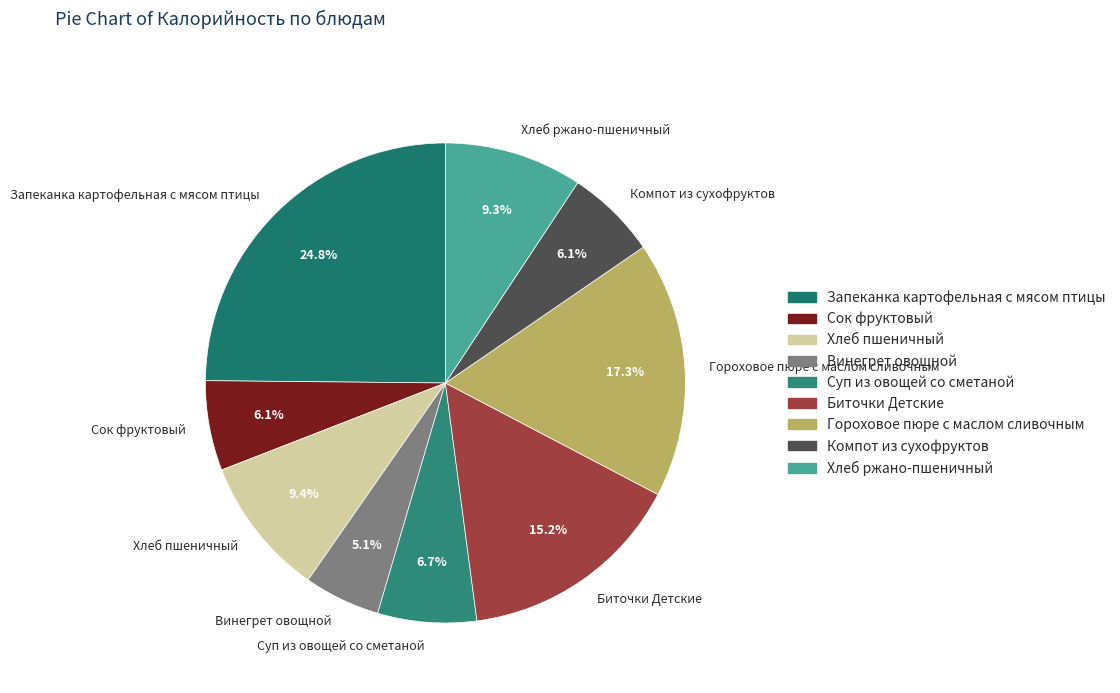

To the nearest percent, what portion does Сок фруктовый represent?

6%